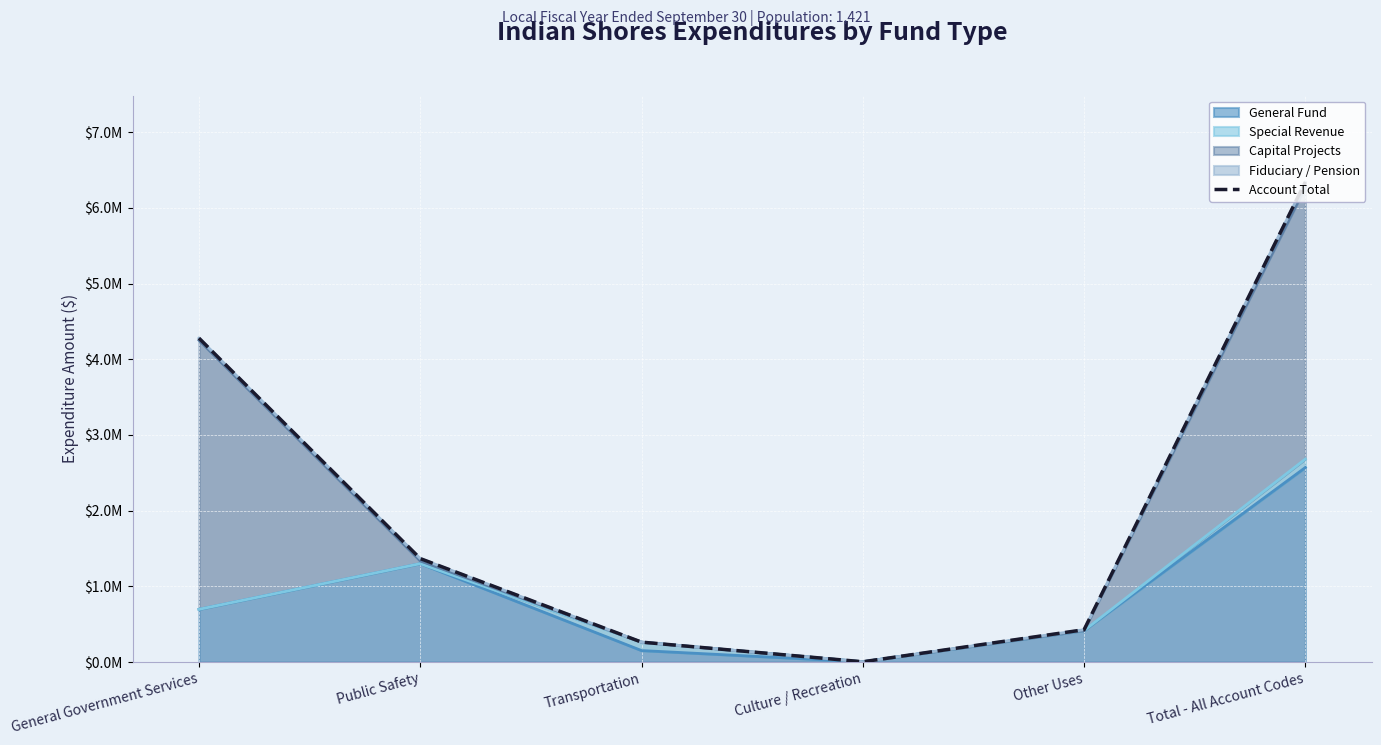

What is the sum of the values at Public Safety and Transportation?

1631002